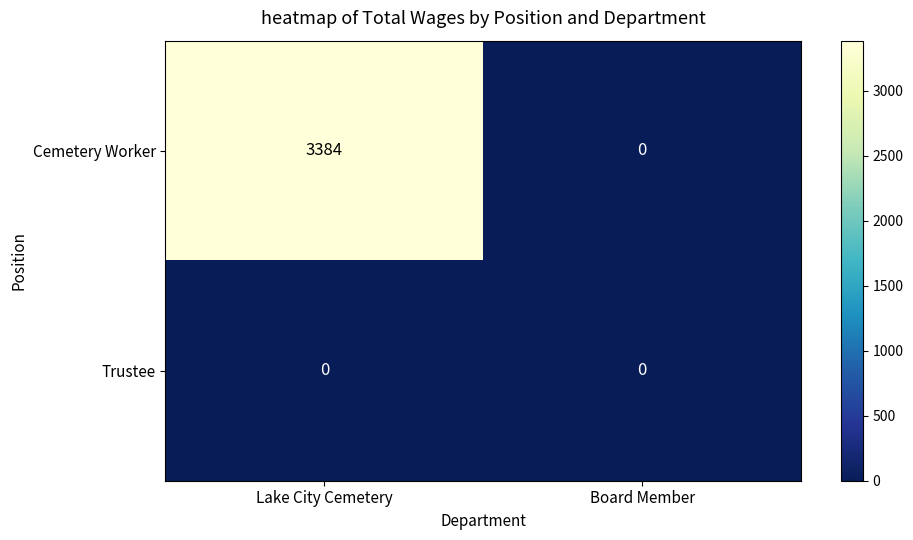

What is the average value of the Cemetery Worker series?

1692